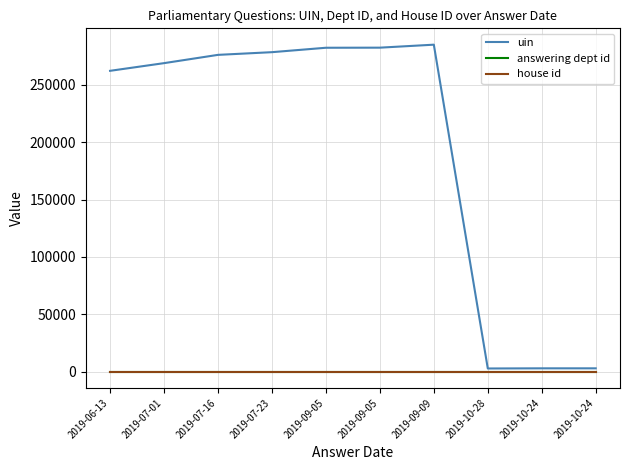

Does the chart have visible grid lines?

Yes